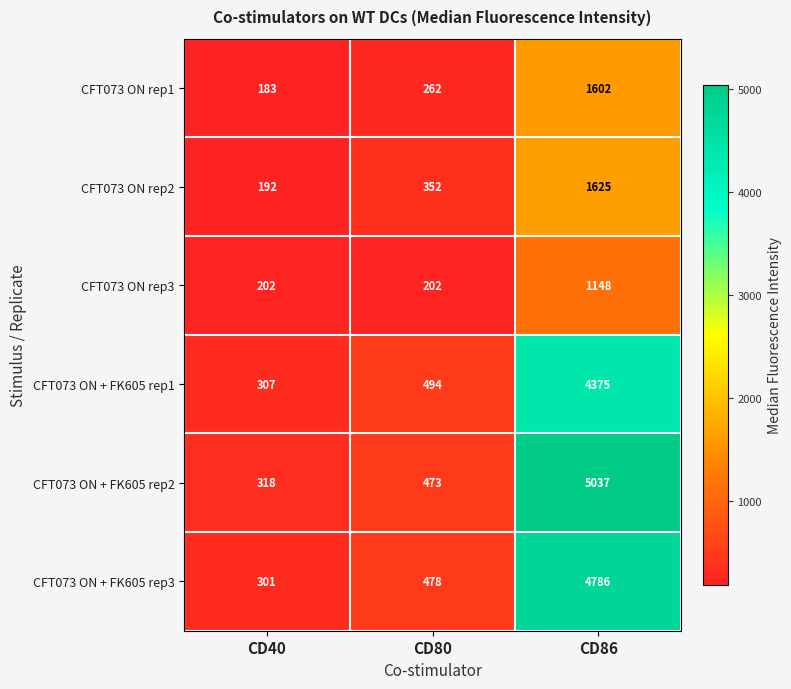

At which category does the chart reach its peak across all series?

CD86